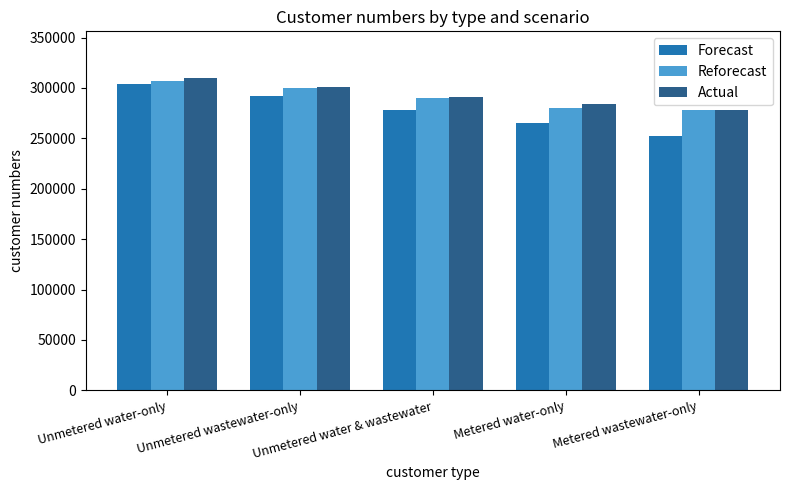

True or false: Forecast has a value of 446839 at Metered water-only.

False